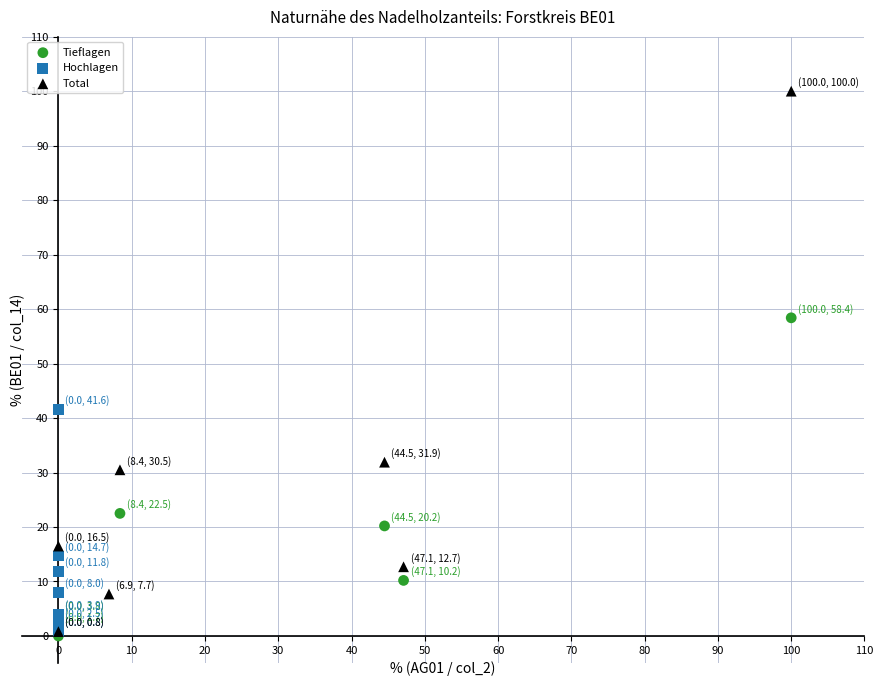

Which series has the largest Y range (max minus min)?

Total